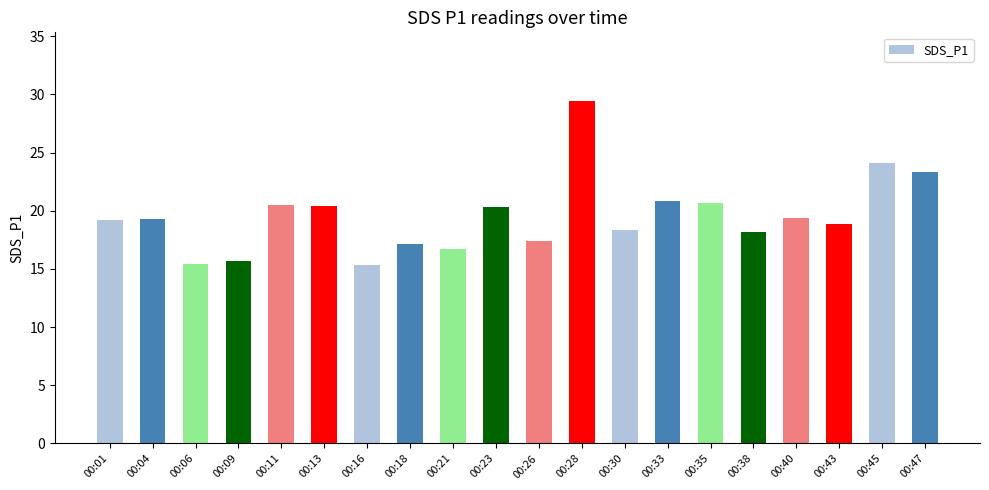

What is the difference between the maximum and second lowest values?

14.0